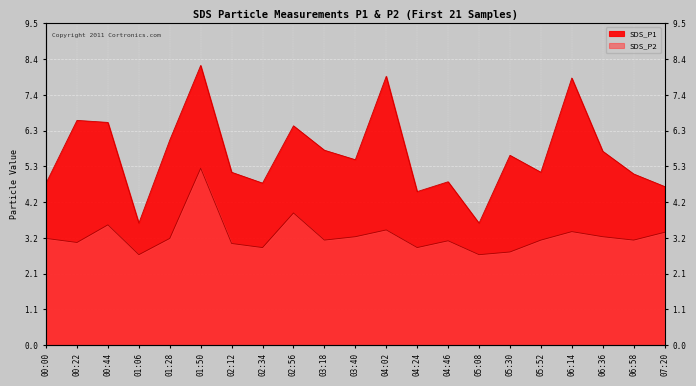

True or false: SDS_P2 and SDS_P1 intersect in this chart.

False